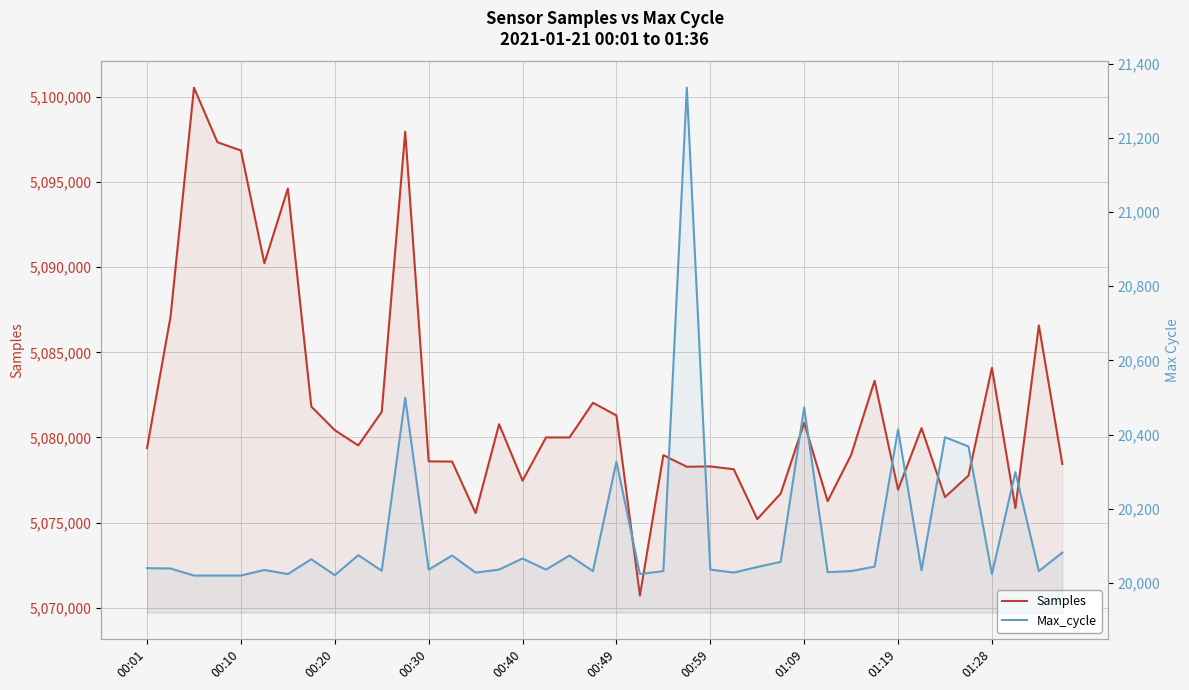

The value of Max_cycle at 39 is 6289. True or false?

False